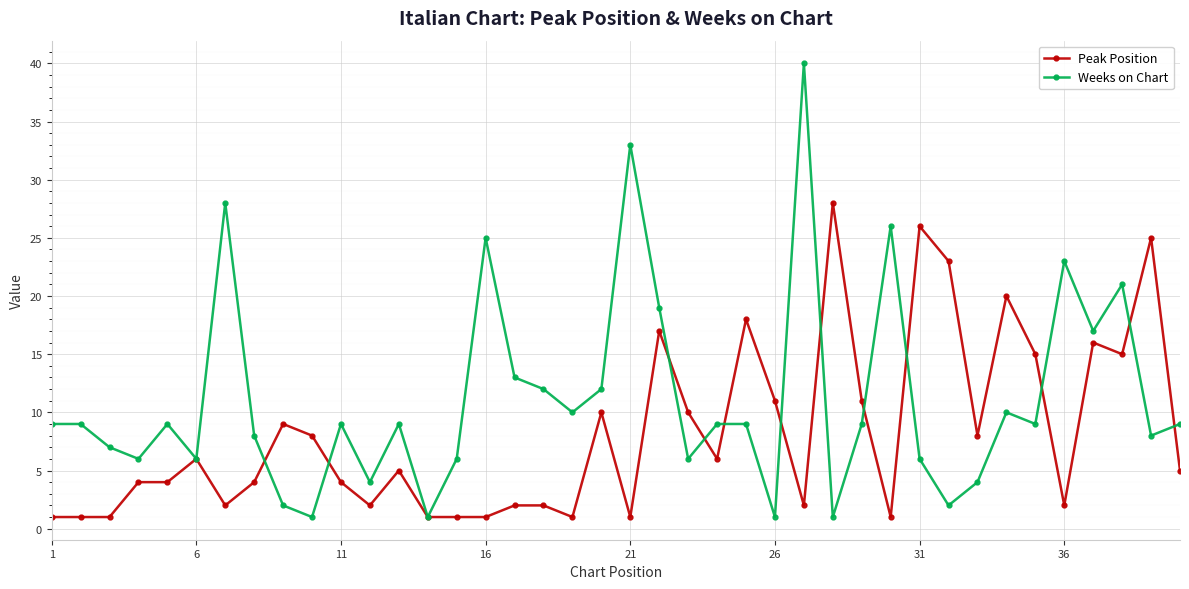

At how many categories does at least one series exceed 22?

10